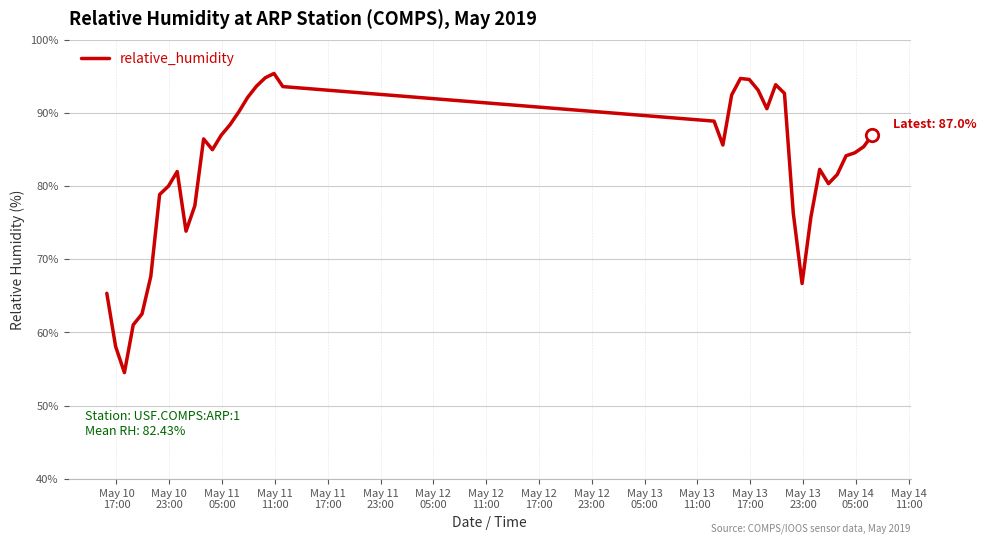

What is the maximum value shown in the chart?

95.4